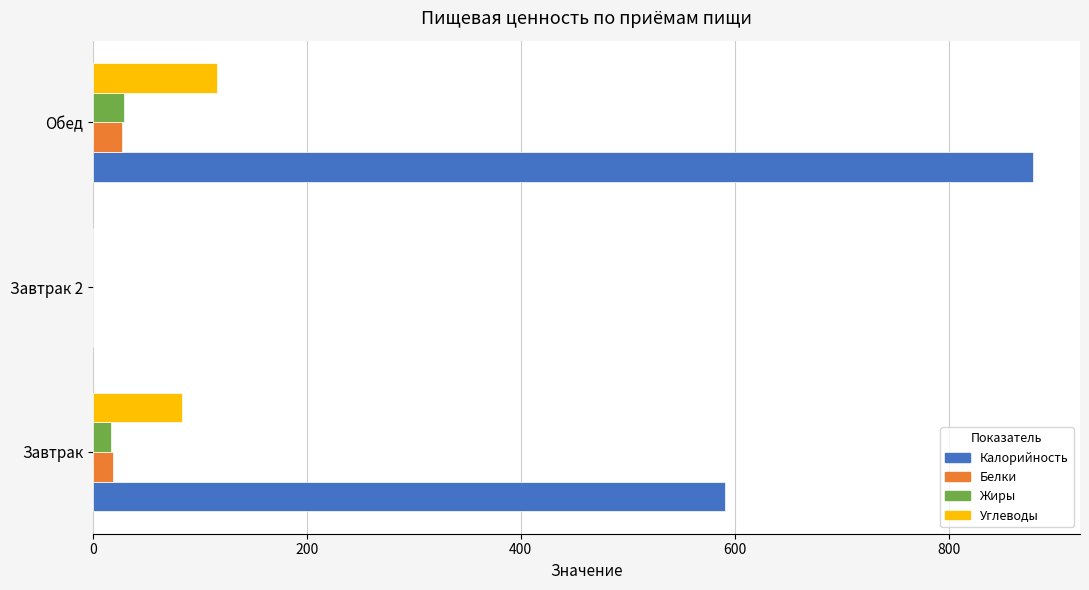

Which series has the largest range (max minus min)?

Калорийность